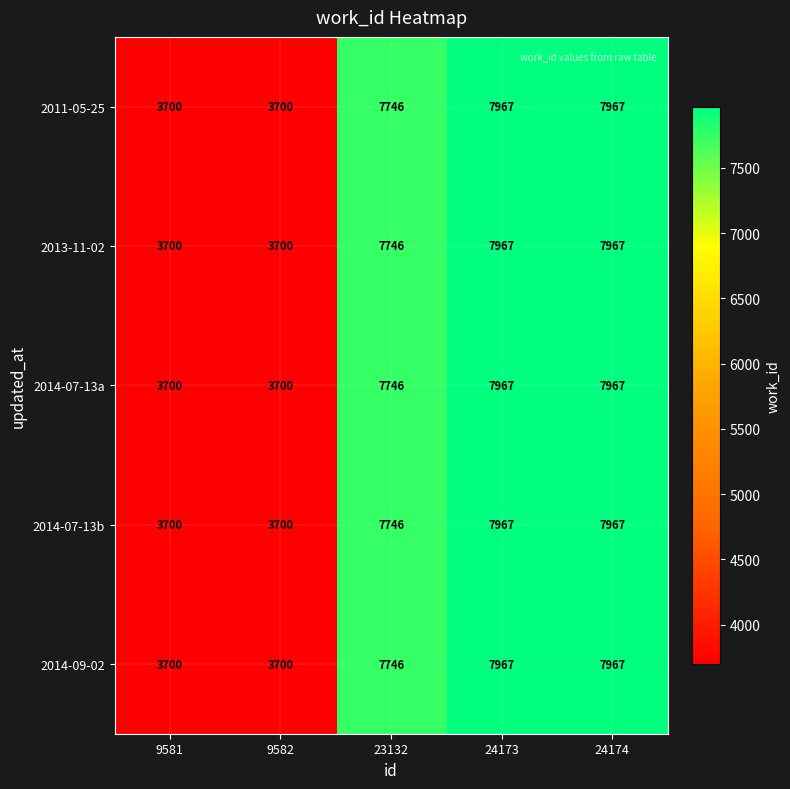

What is the difference between the maximum and minimum values in the 2014-07-13b series?

4267